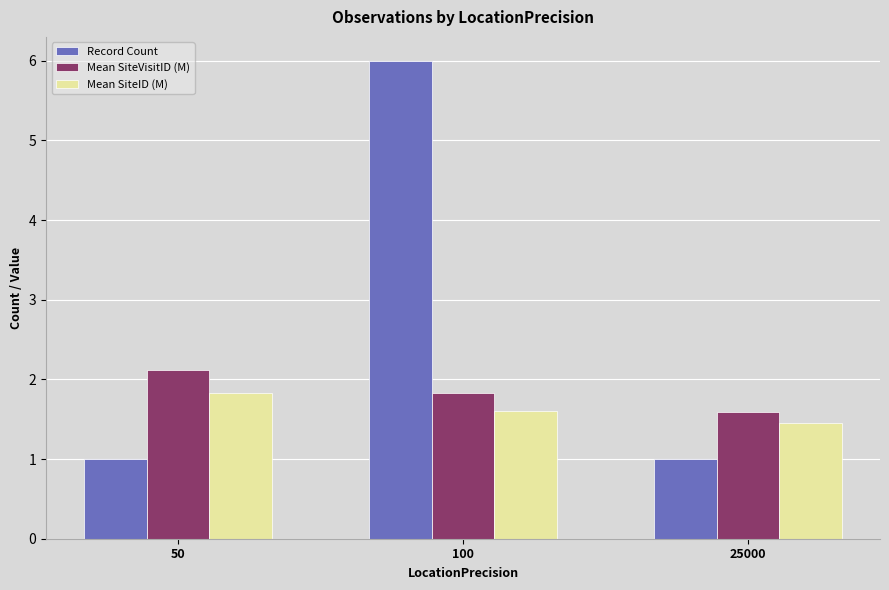

Which series changed the most between 50 and 25000?

Mean SiteVisitID (M)